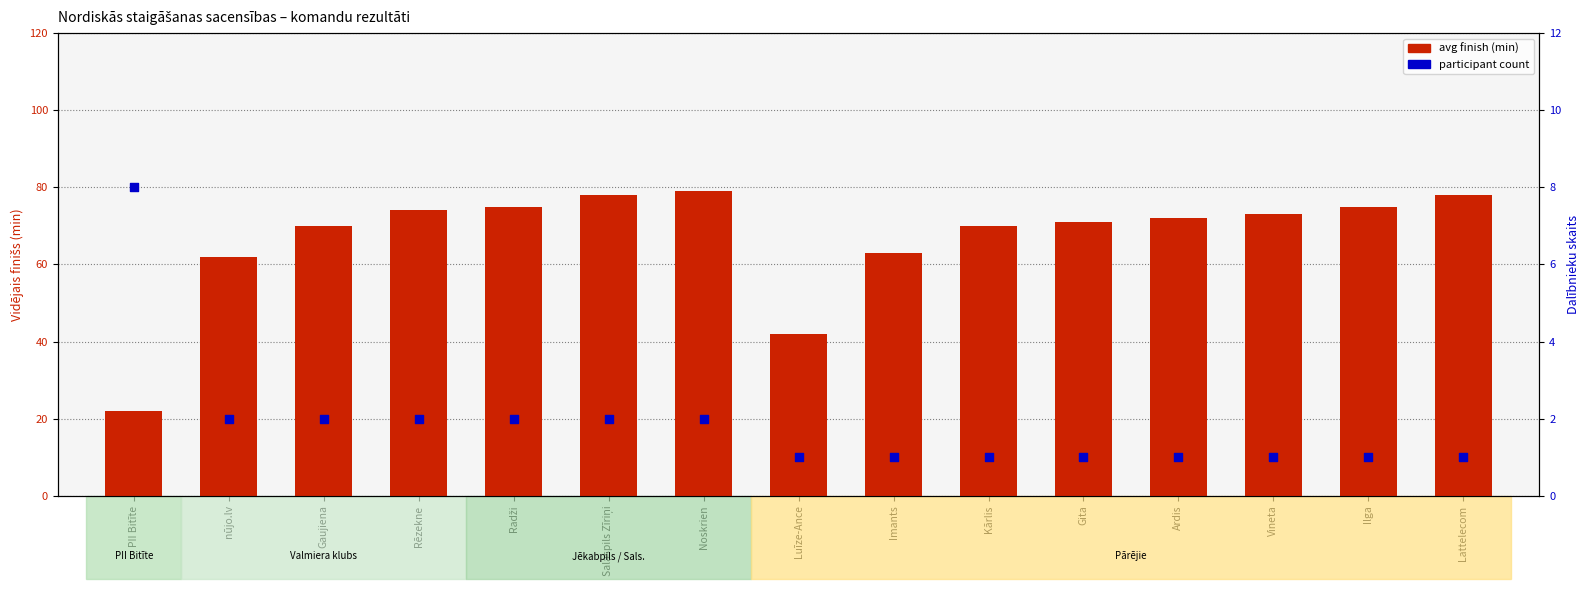

Which series has the largest total across all categories?

avg finish (min)